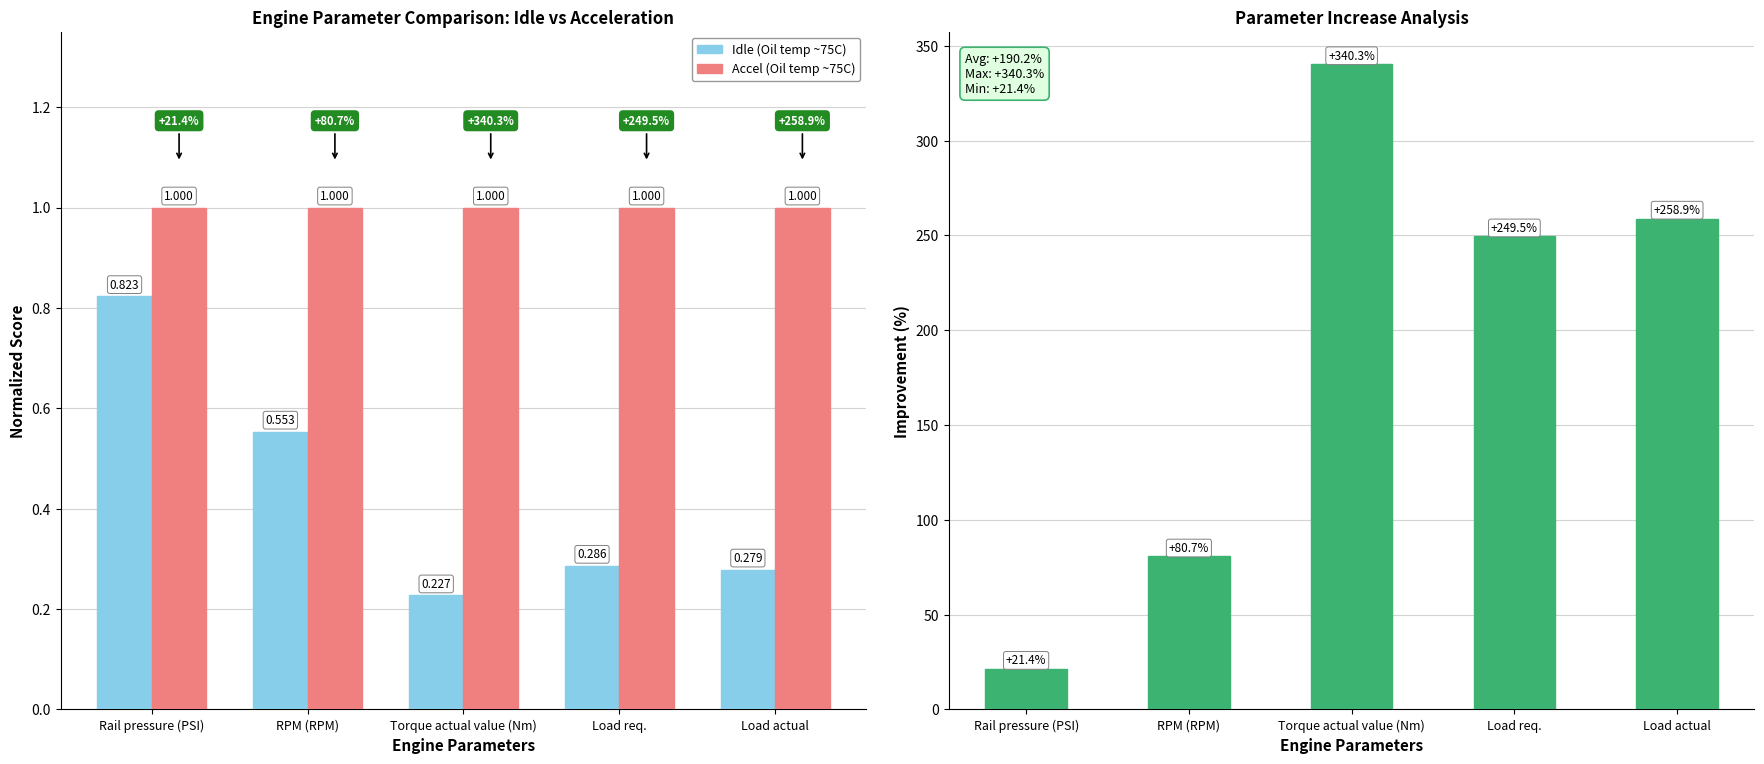

List the labels in order of Improvement (%) value, smallest first.

Rail pressure (PSI), RPM (RPM), Load req., Load actual, Torque actual value (Nm)